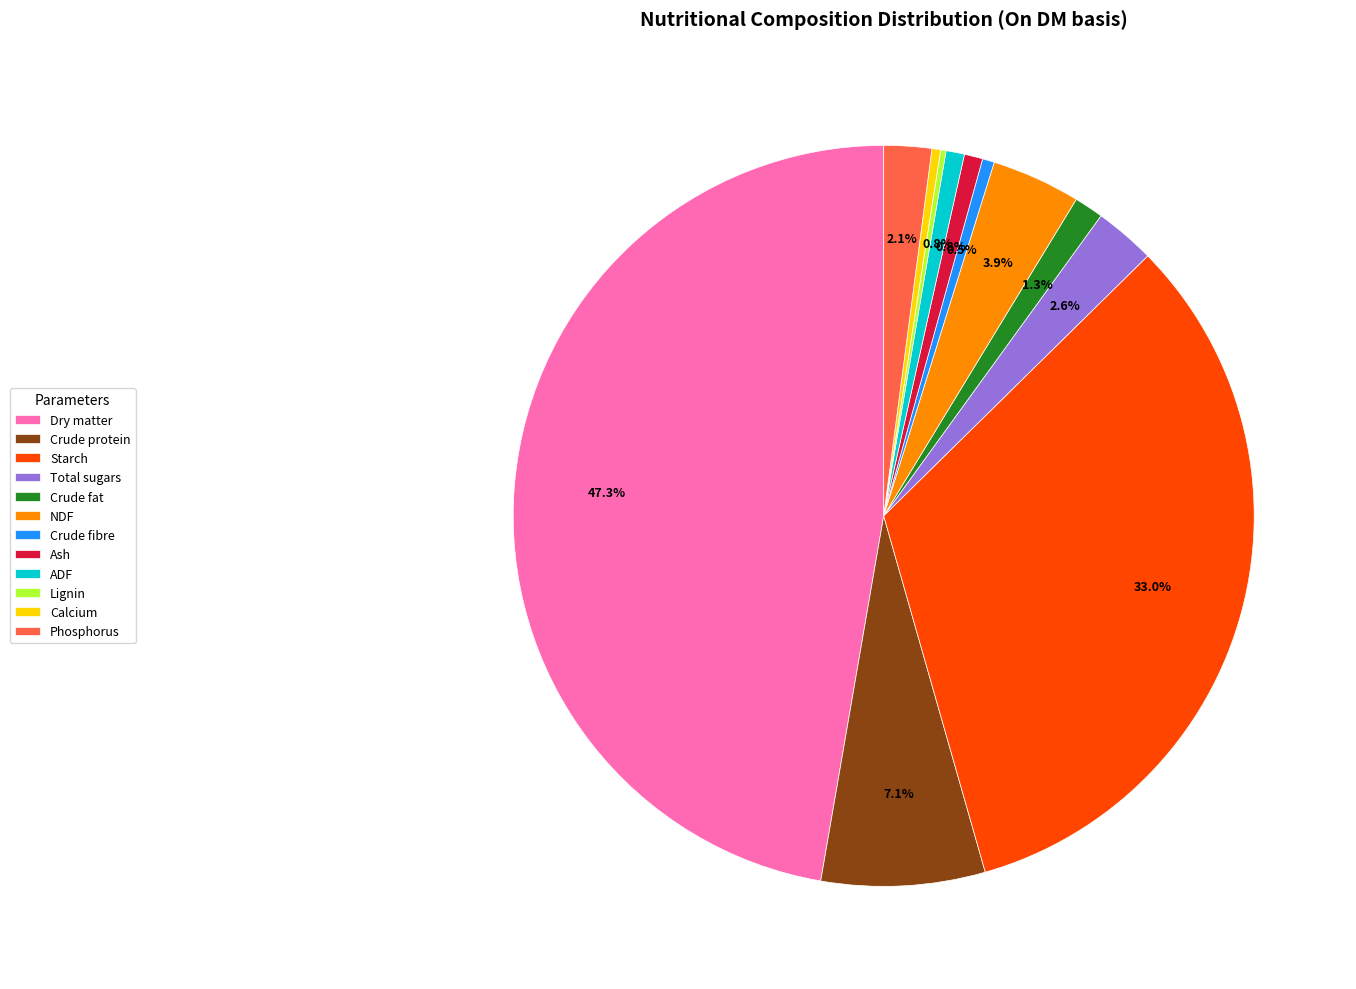

To the nearest percent, what is the difference between the largest and smallest slice percentages?

47%